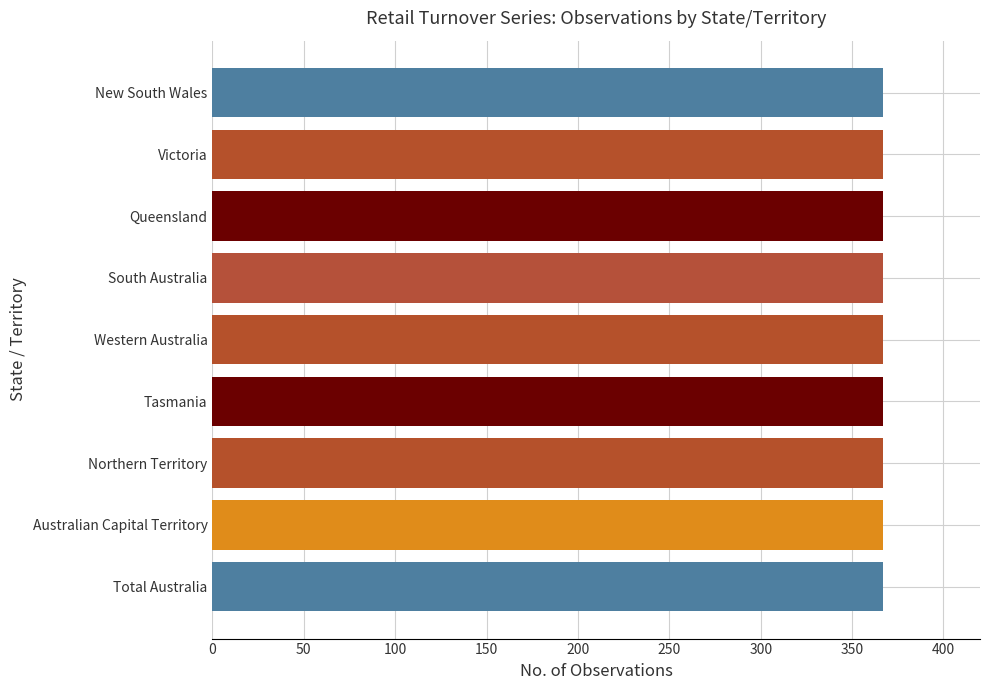

What is the label of the 8th bar from the left?

Australian Capital Territory